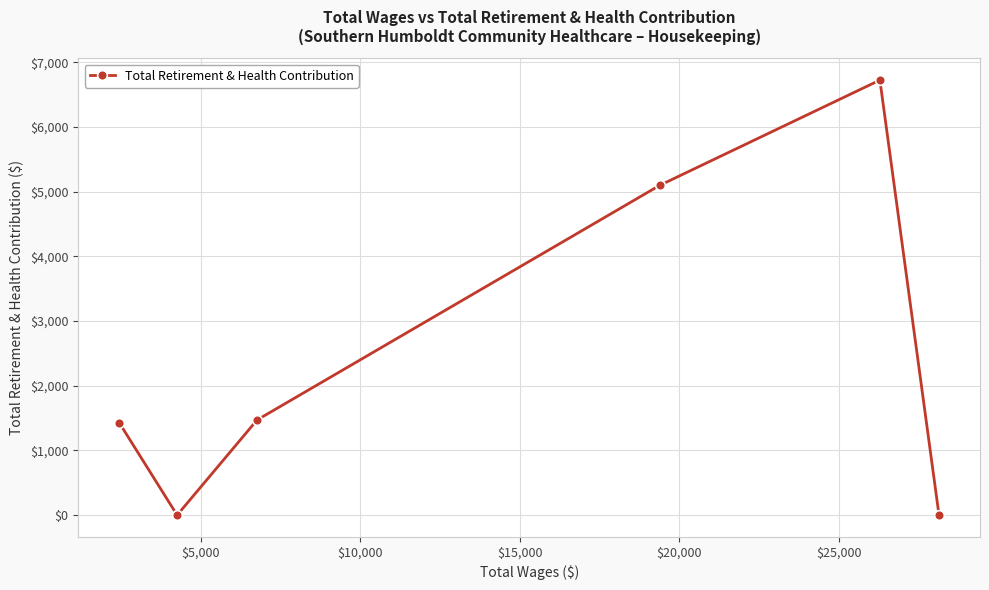

How many interior local peaks (higher than both neighbors) does the data have?

1